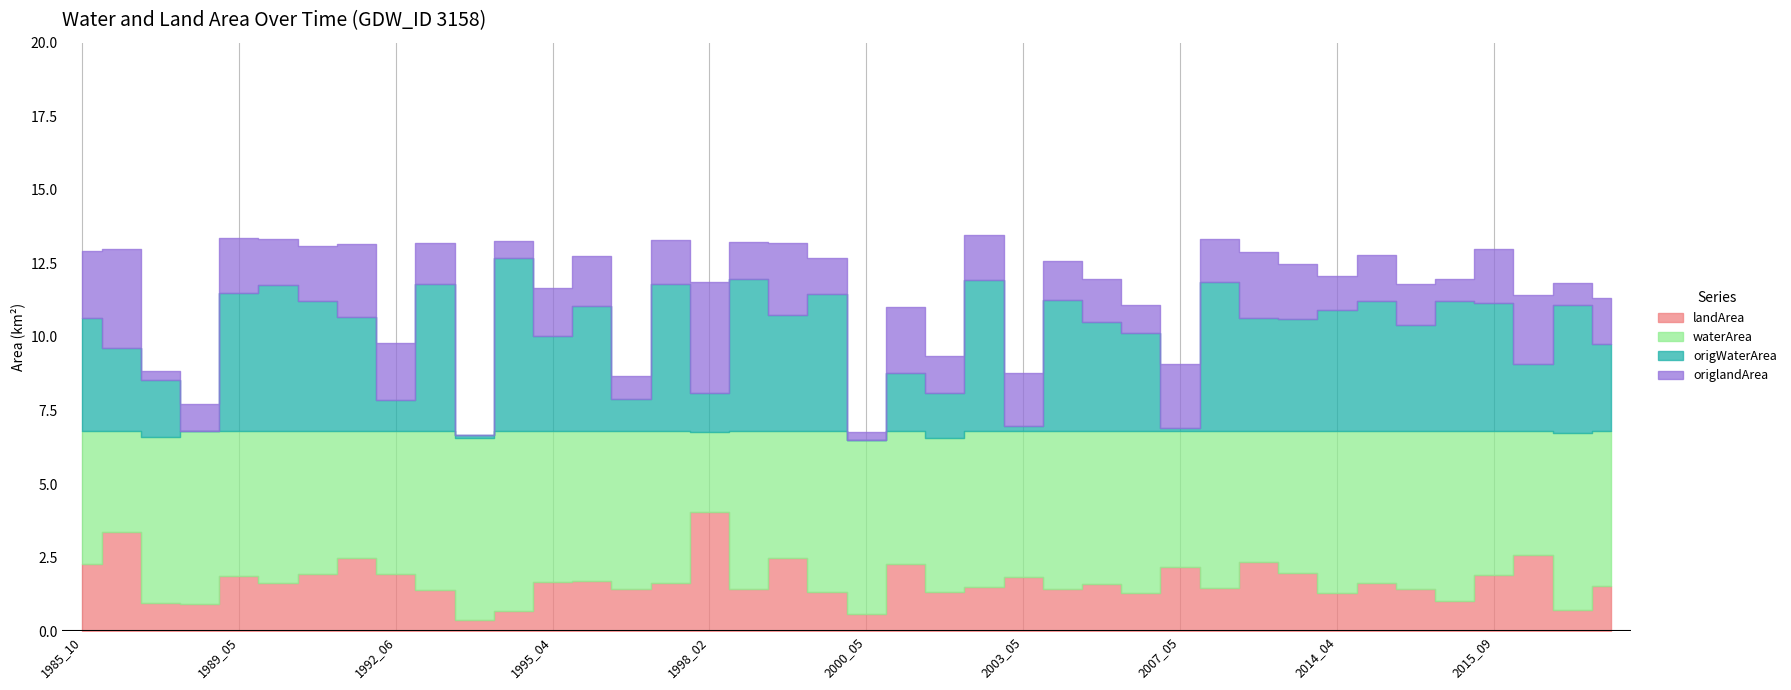

Is it true that origWaterArea equals 2.0 at 1989_05?

False